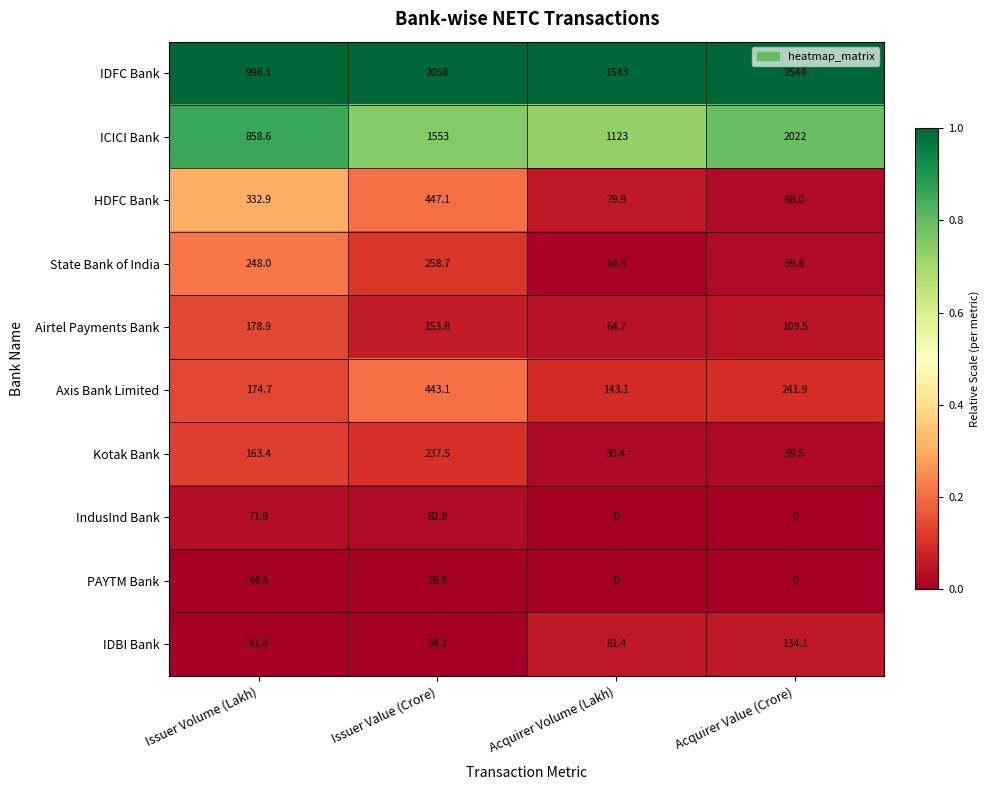

Between Issuer Value (Crore) and Acquirer Value (Crore), which series saw the biggest shift?

IDFC Bank